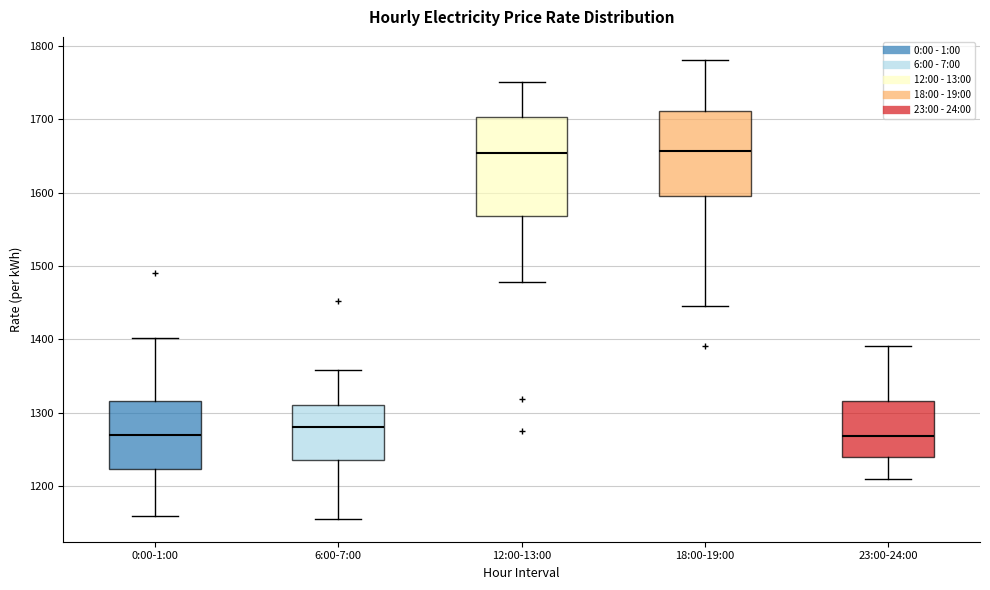

Reading left to right, read every box against the y-axis: the position of its median line, the range the box covers, and the ends of its whiskers. The values are not printed on the chart, so give them approximately, as read against the axis.

0:00-1:00: median 1270, box 1220 to 1320, whiskers 1160 to 1400
6:00-7:00: median 1280, box 1230 to 1310, whiskers 1160 to 1360
12:00-13:00: median 1650, box 1570 to 1700, whiskers 1480 to 1750
18:00-19:00: median 1660, box 1600 to 1710, whiskers 1440 to 1780
23:00-24:00: median 1270, box 1240 to 1320, whiskers 1210 to 1390